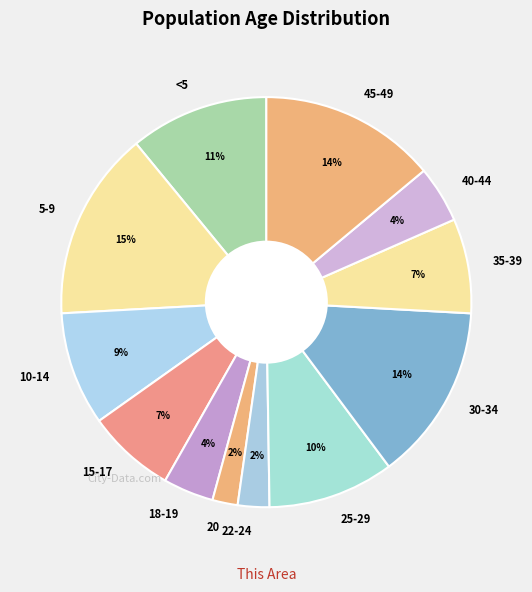

Do 22-24 and 25-29 together represent more than half of the pie?

No